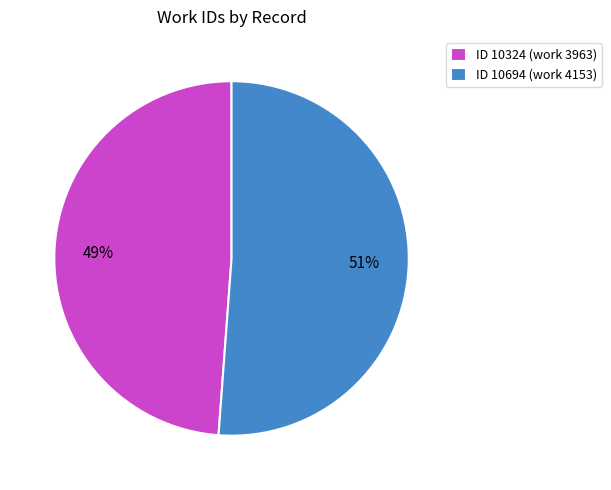

True or false: ID 10694 (work 4153) accounts for 51% of the total.

True